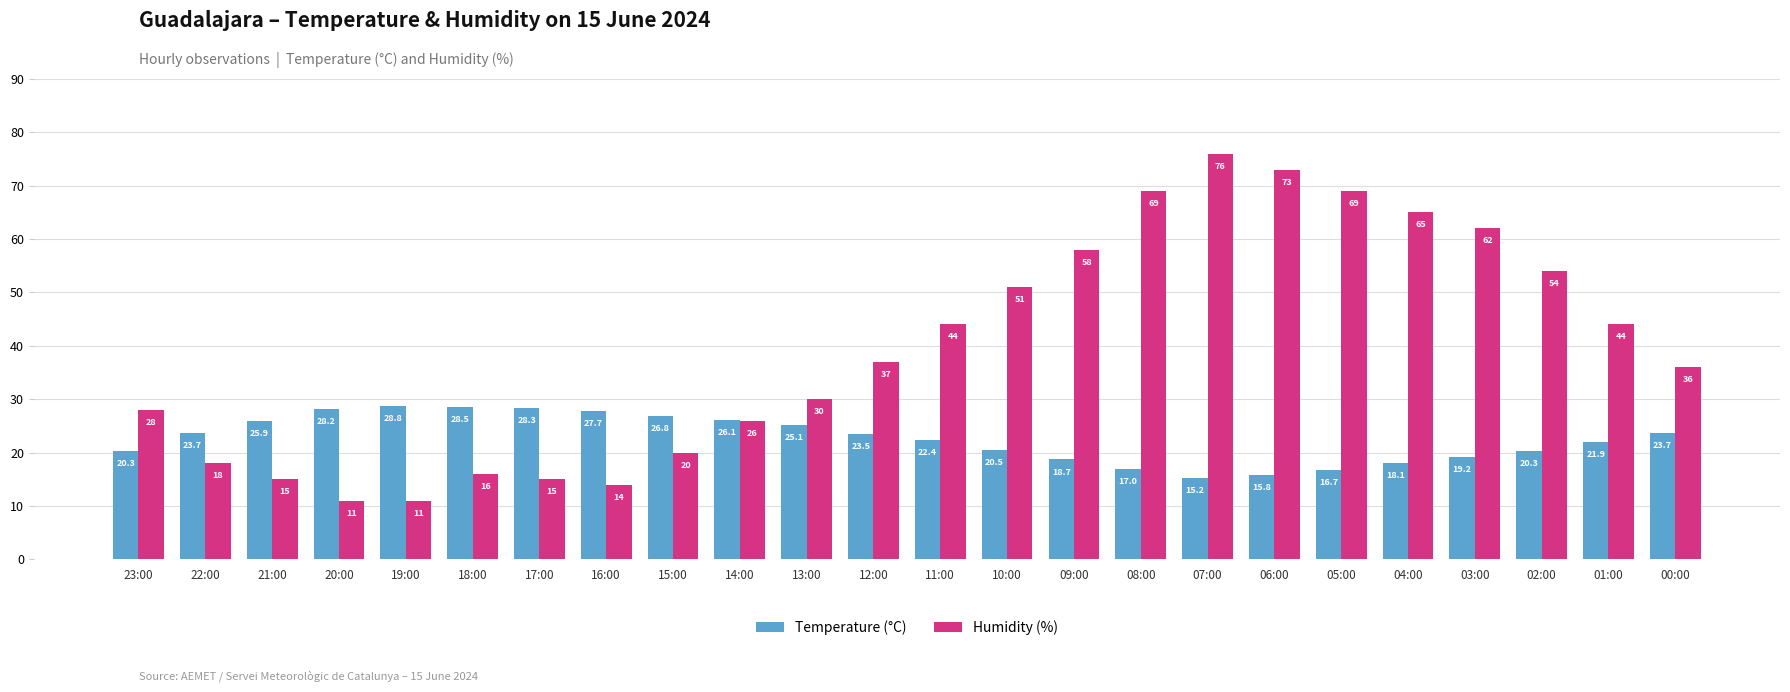

Reading right to left, list all the values displayed in this chart.

Temperature (°C): 23.7	21.9	20.3	19.2	18.1	16.7	15.8	15.2	17.0	18.7	20.5	22.4	23.5	25.1	26.1	26.8	27.7	28.3	28.5	28.8	28.2	25.9	23.7	20.3
Humidity (%): 36.0	44.0	54.0	62.0	65.0	69.0	73.0	76.0	69.0	58.0	51.0	44.0	37.0	30.0	26.0	20.0	14.0	15.0	16.0	11.0	11.0	15.0	18.0	28.0